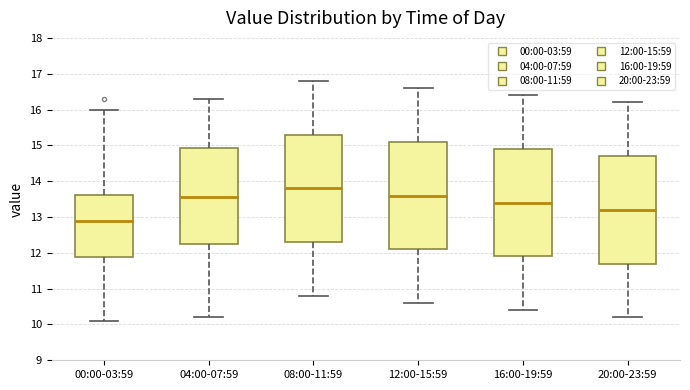

Reading left to right, transcribe this box plot: for each box, give where its median line is, the range the box spans, and where its two whiskers end, as read against the y-axis. The values are not printed on the chart, so give them approximately, as read against the axis.

00:00-03:59: median 12.9, box 11.9 to 13.6, whiskers 10.1 to 16.0
04:00-07:59: median 13.6, box 12.2 to 14.9, whiskers 10.2 to 16.3
08:00-11:59: median 13.8, box 12.3 to 15.3, whiskers 10.8 to 16.8
12:00-15:59: median 13.6, box 12.1 to 15.1, whiskers 10.6 to 16.6
16:00-19:59: median 13.4, box 11.9 to 14.9, whiskers 10.4 to 16.4
20:00-23:59: median 13.2, box 11.7 to 14.7, whiskers 10.2 to 16.2